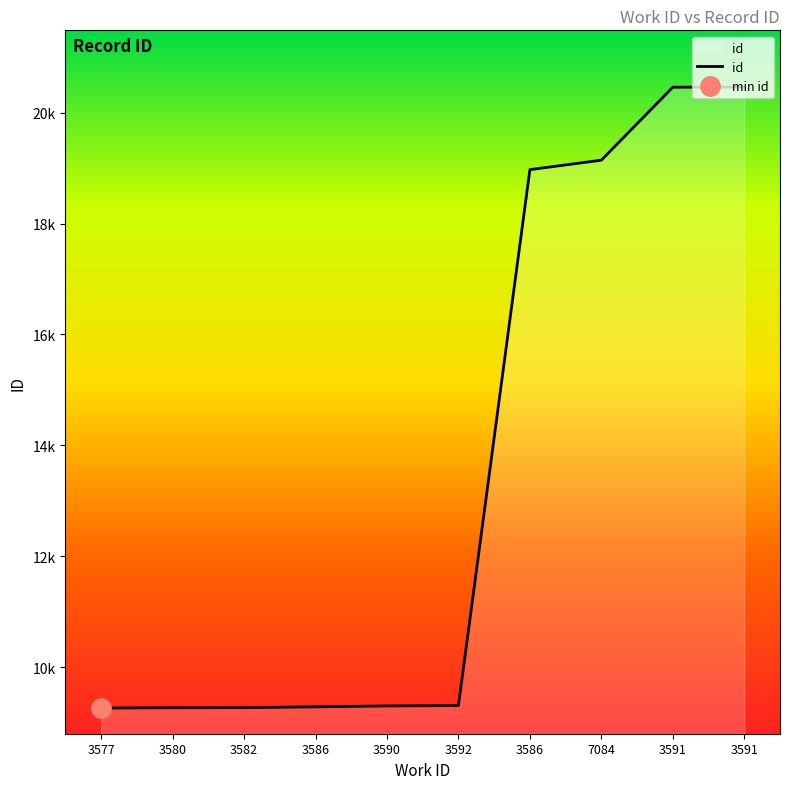

At which label is the value closest to 14862?

3586